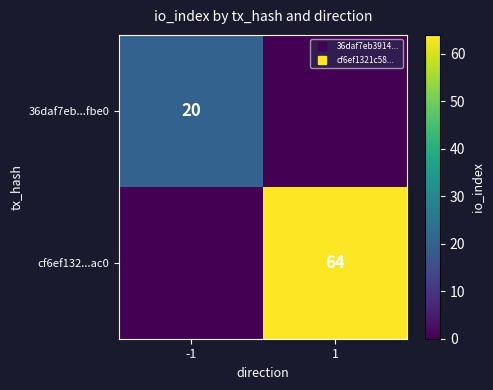

What is the sum of all 36daf7eb...fbe0 values?

20